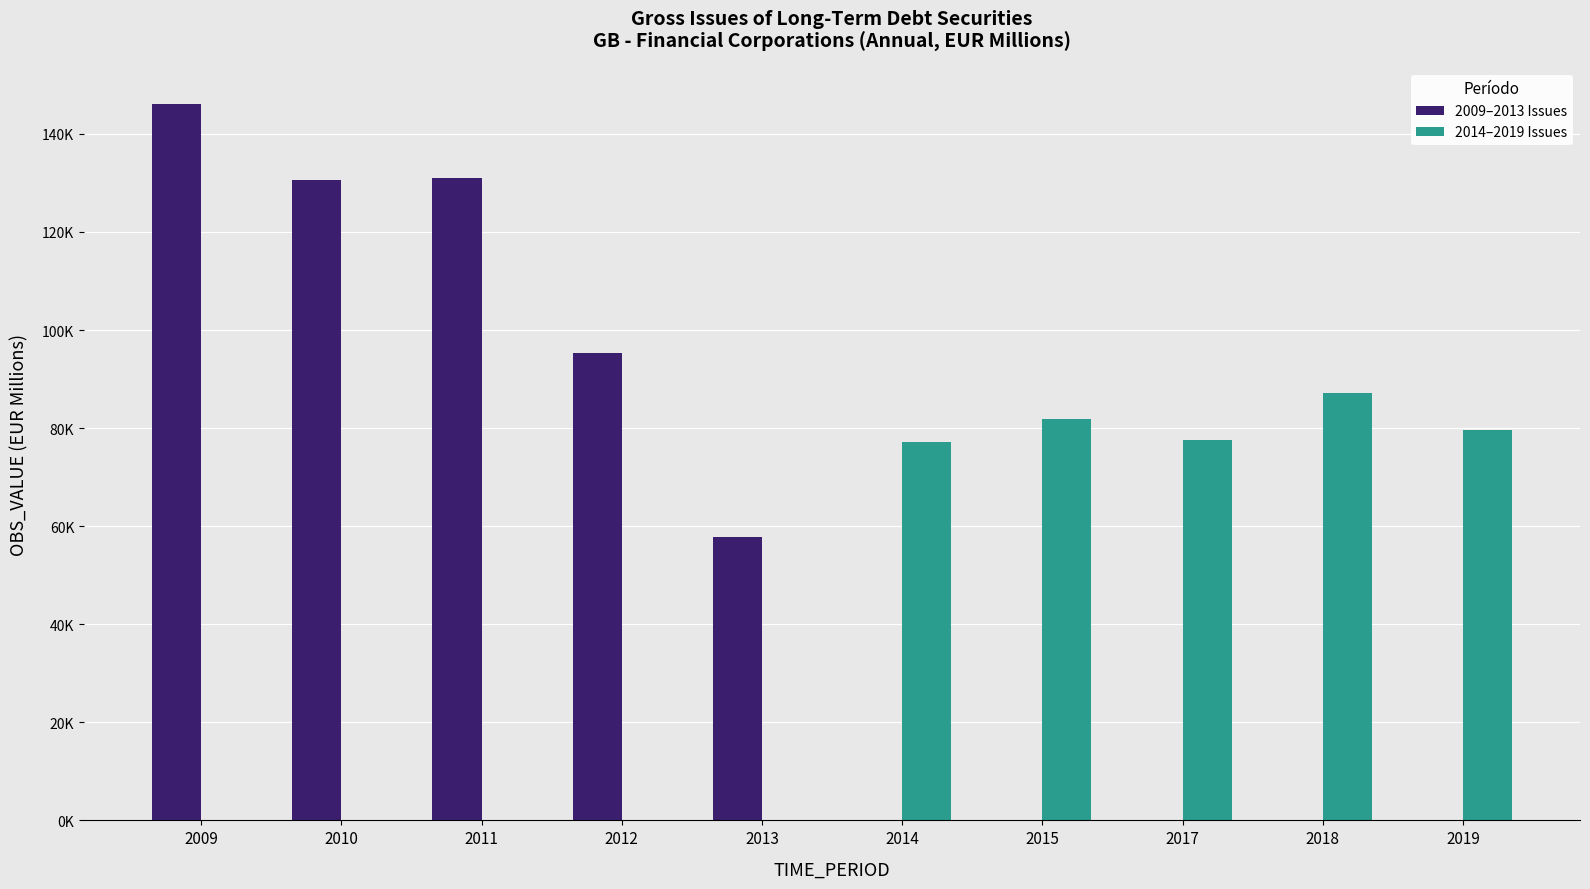

Is the value of 2009–2013 Issues at 2014 greater than the value of 2014–2019 Issues at 2019?

No